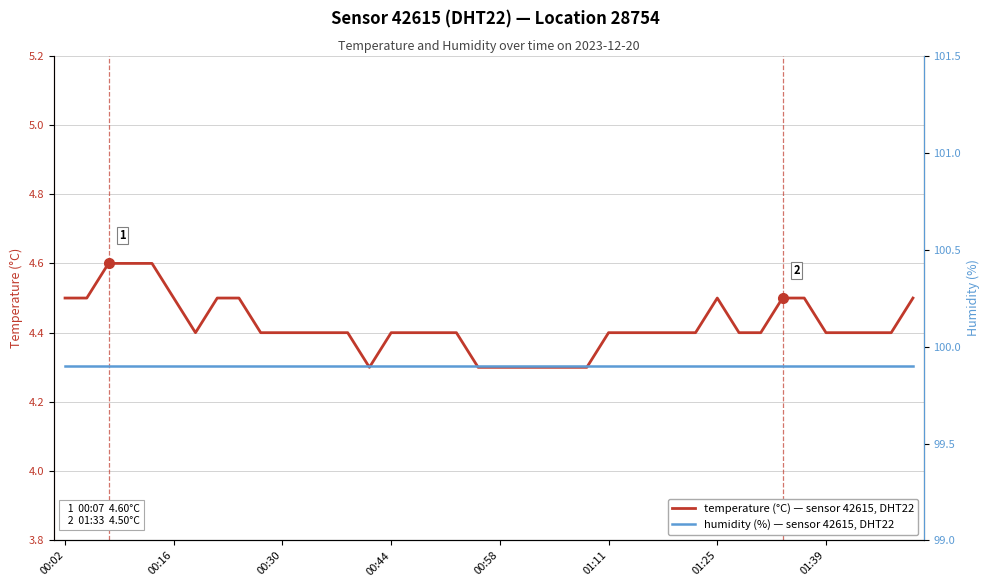

Rank the series by their average value, from lowest to highest.

temperature, humidity